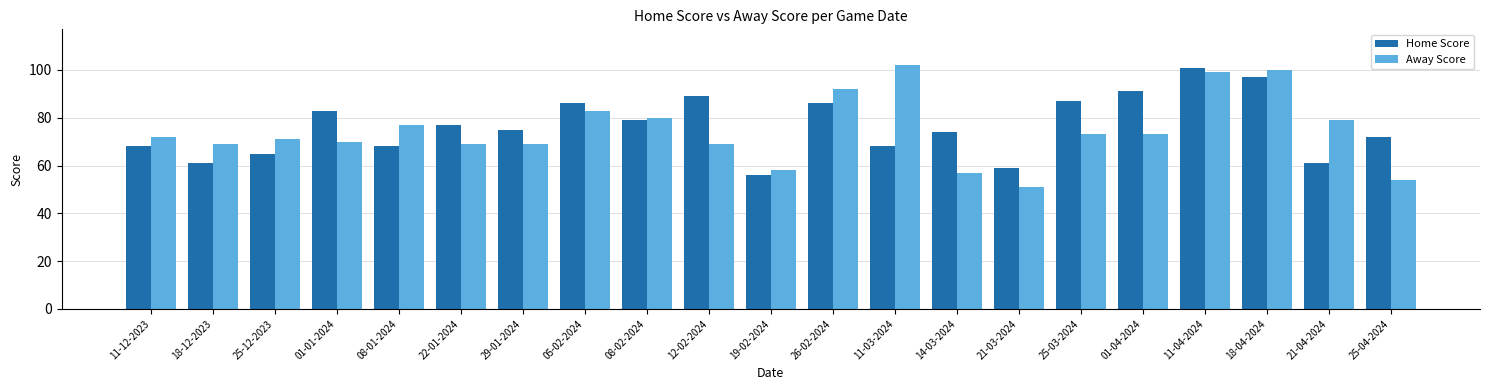

At 01-04-2024, list the series in order from smallest to largest.

Away Score, Home Score